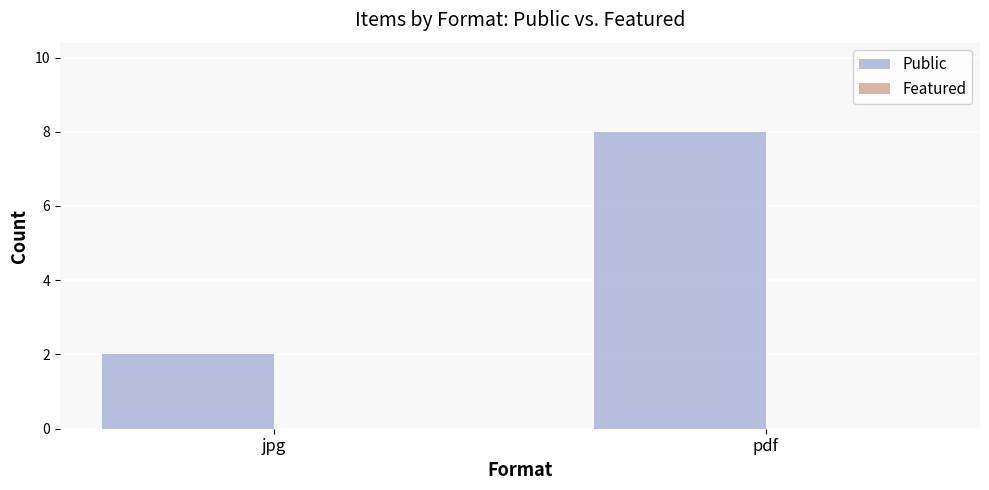

List the labels in order of value, largest first.

pdf, jpg